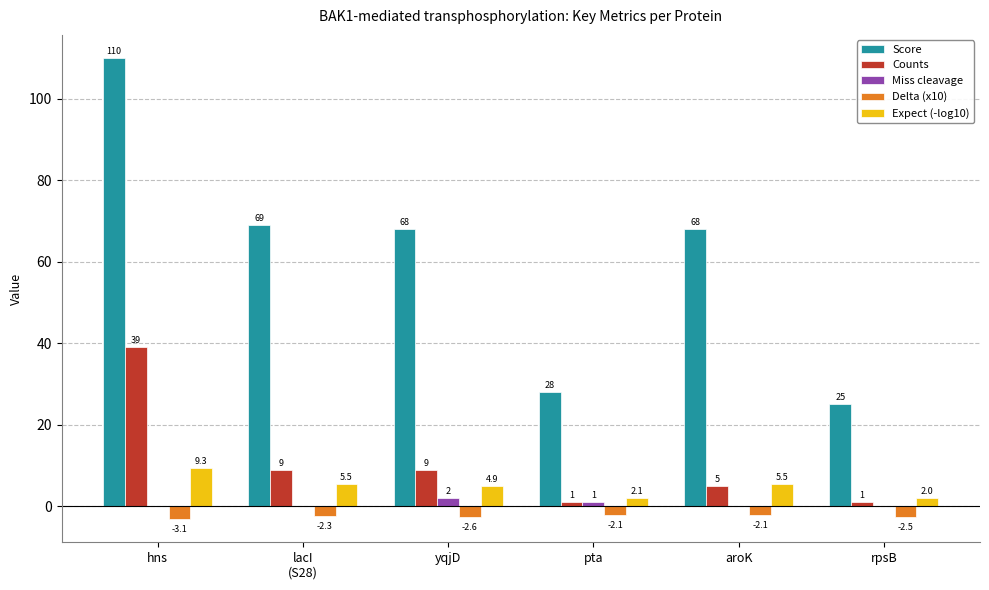

Is it true that Counts equals 66.8 at hns?

False